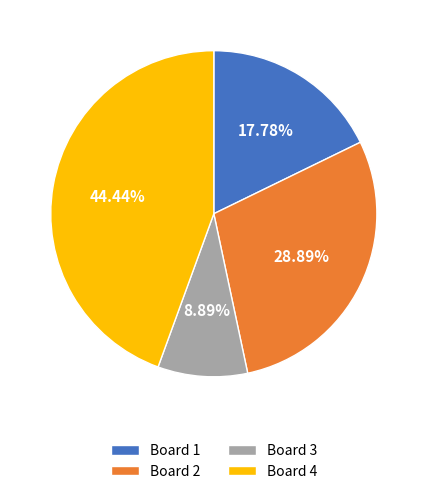

What is the largest slice in the pie chart?

Board 4